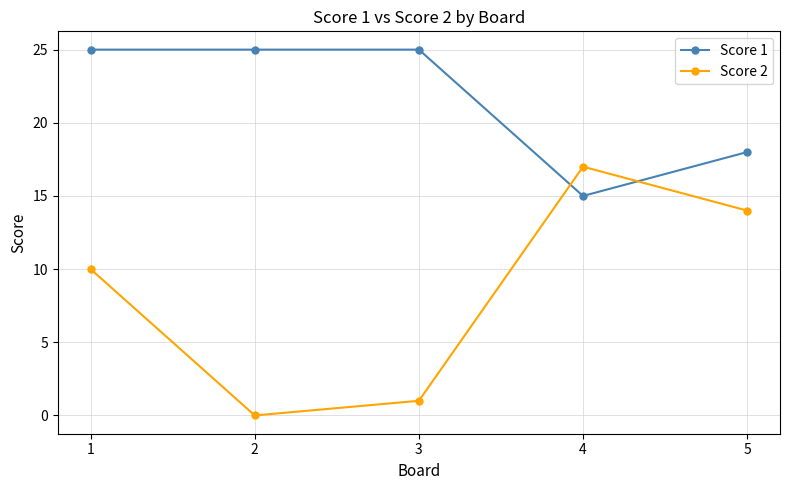

What is the maximum value for Score 2?

17